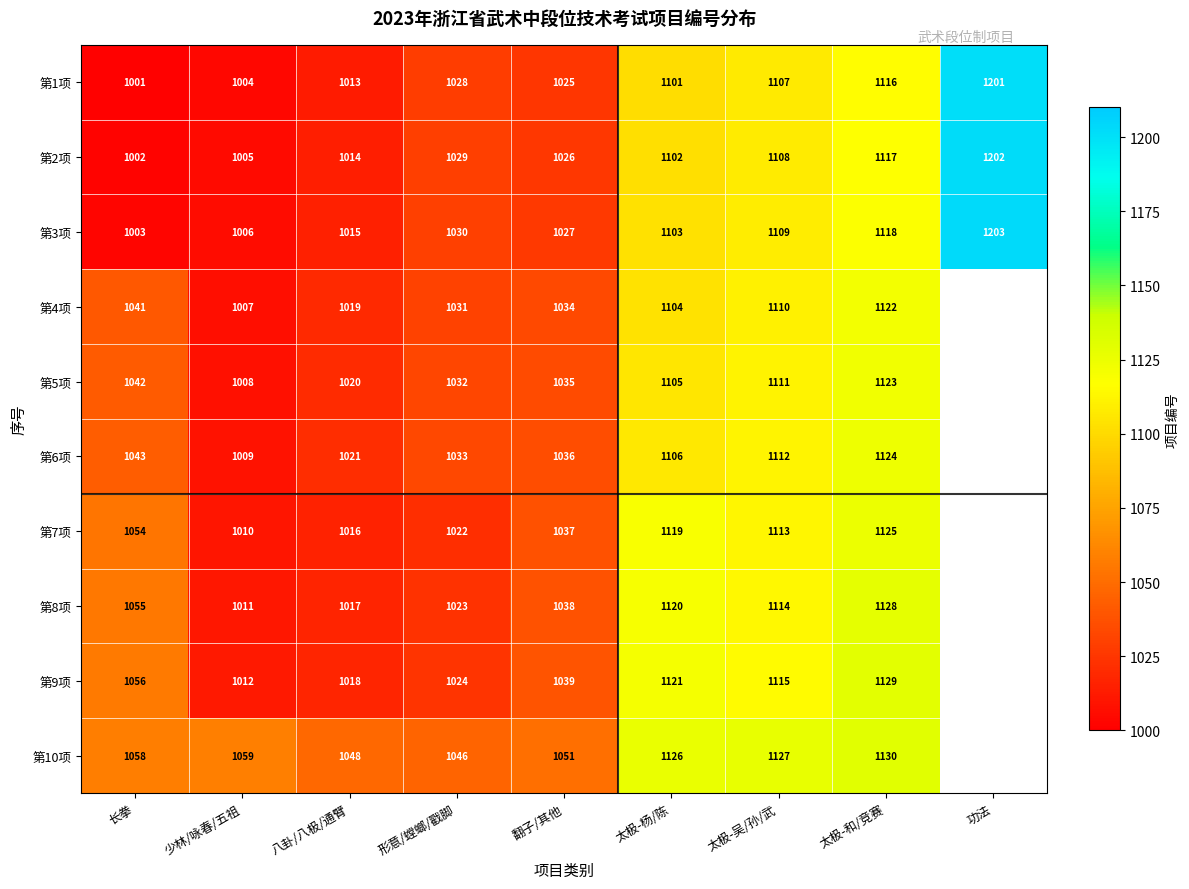

What is the sum of the 第2项 values at 形意/螳螂/戳脚 and 功法?

2231